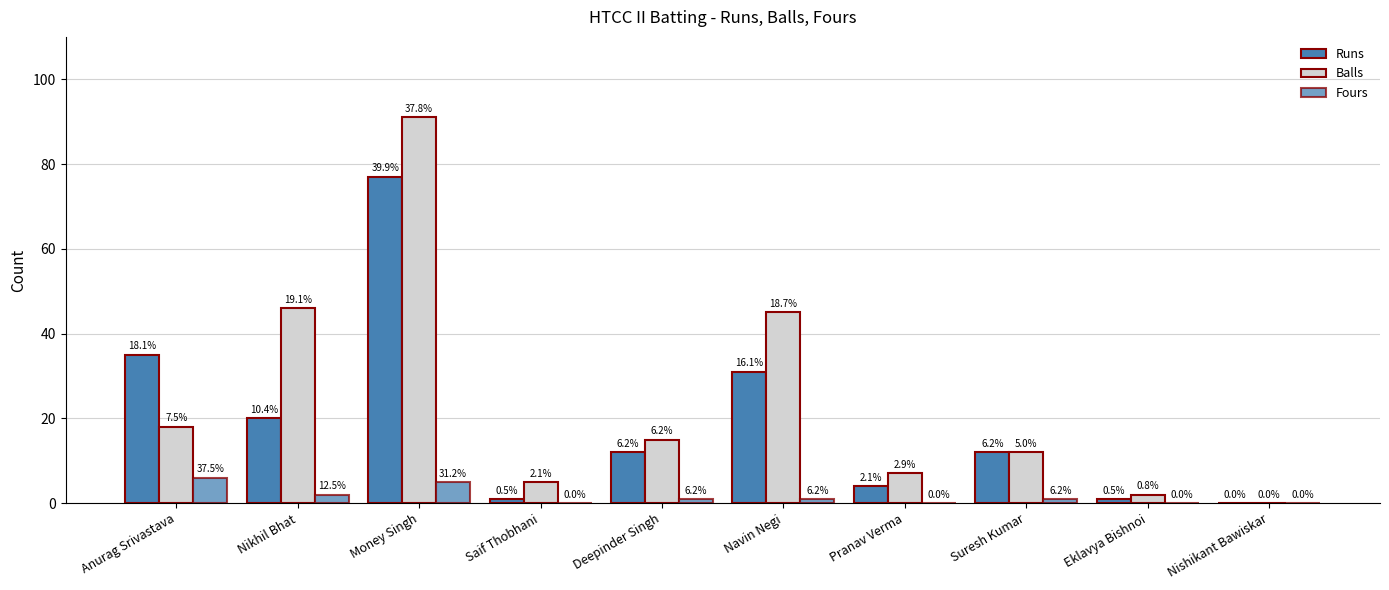

List the labels in order of Runs value, smallest first.

Nishikant Bawiskar, Saif Thobhani, Eklavya Bishnoi, Pranav Verma, Deepinder Singh, Suresh Kumar, Nikhil Bhat, Navin Negi, Anurag Srivastava, Money Singh